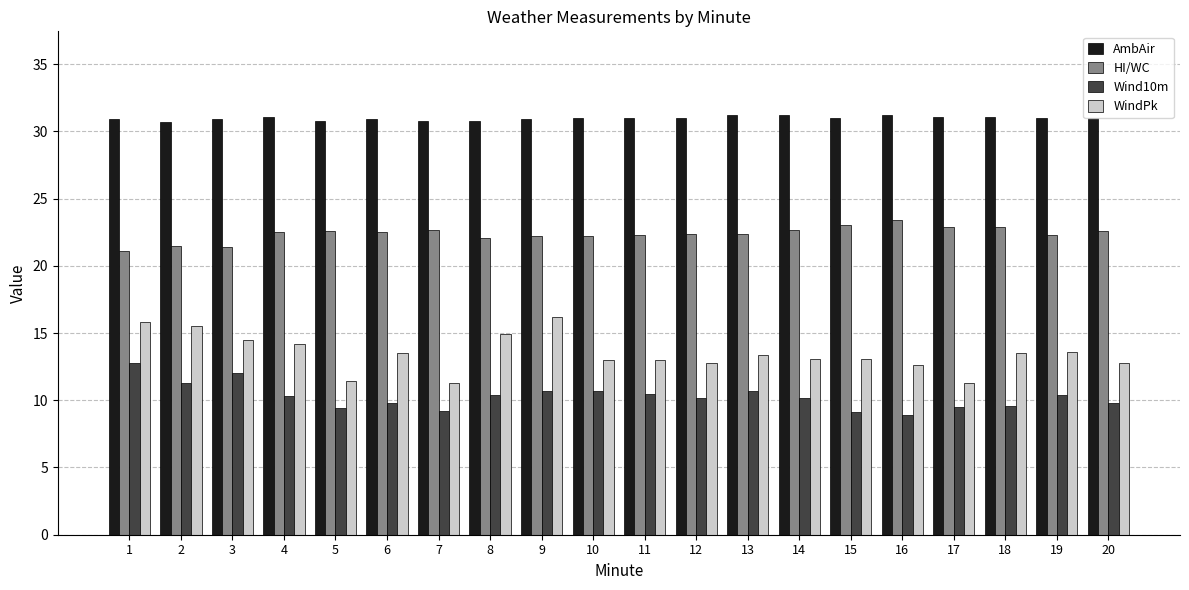

Is the value of HI/WC at 2 greater than the value of WindPk at 8?

Yes